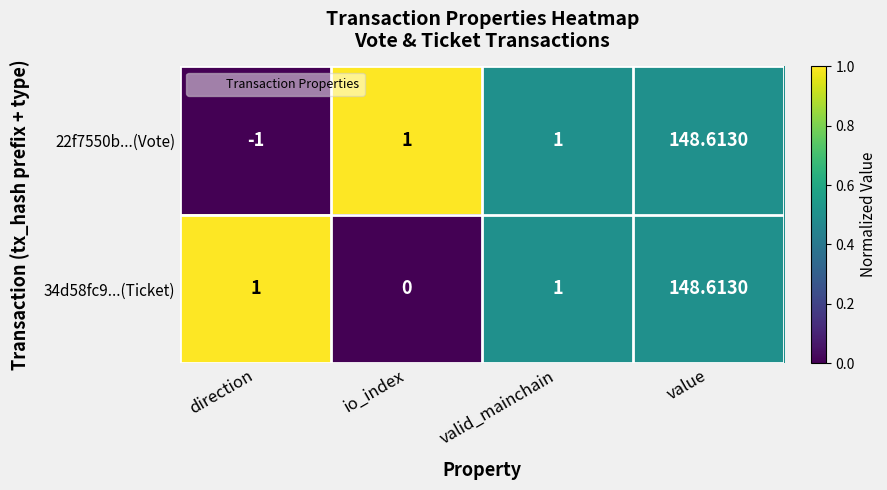

Which label corresponds to the smallest value in the chart?

direction